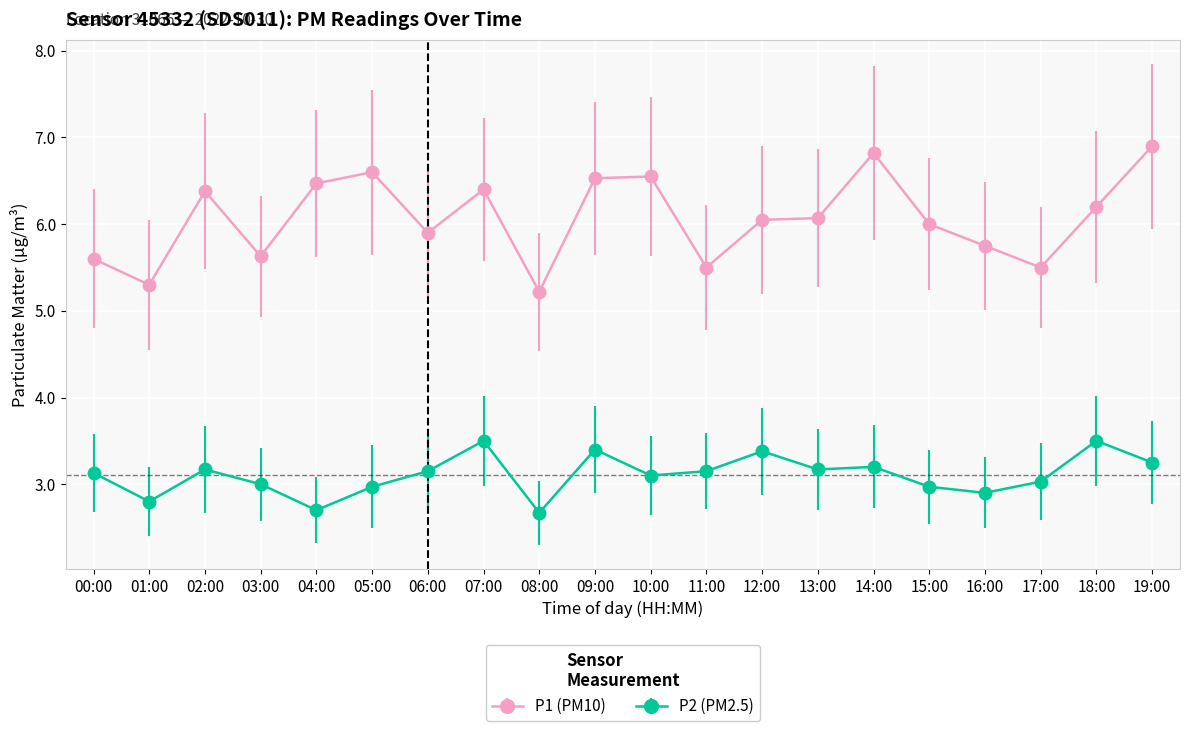

Which series has the largest range (max minus min)?

P1 (PM10)